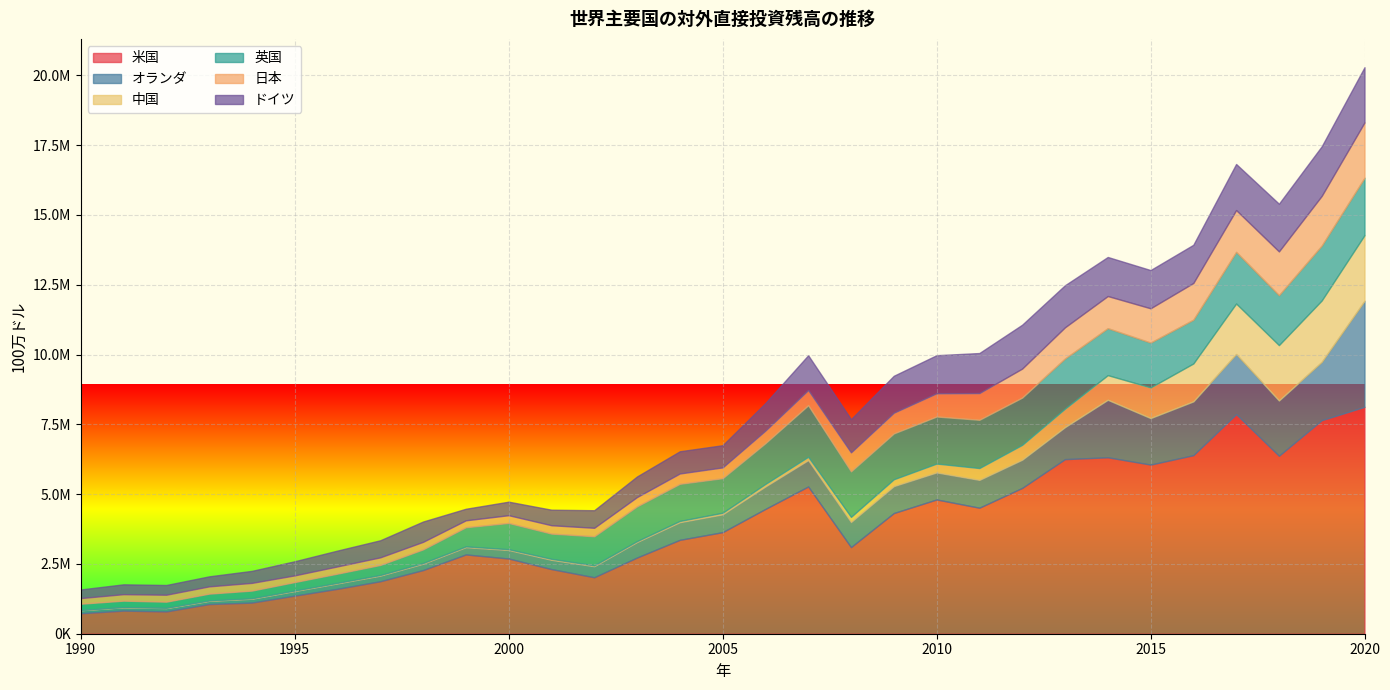

Between 2017 and 1999, which is larger?

2017